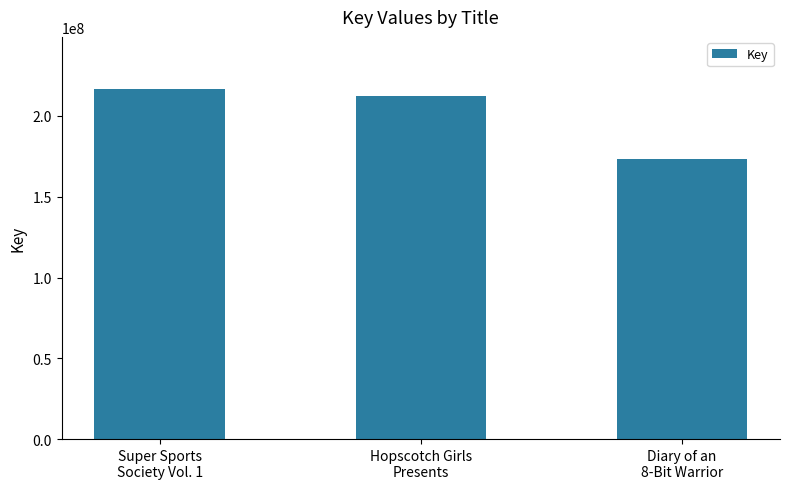

What is the maximum value shown in the chart?

216497531